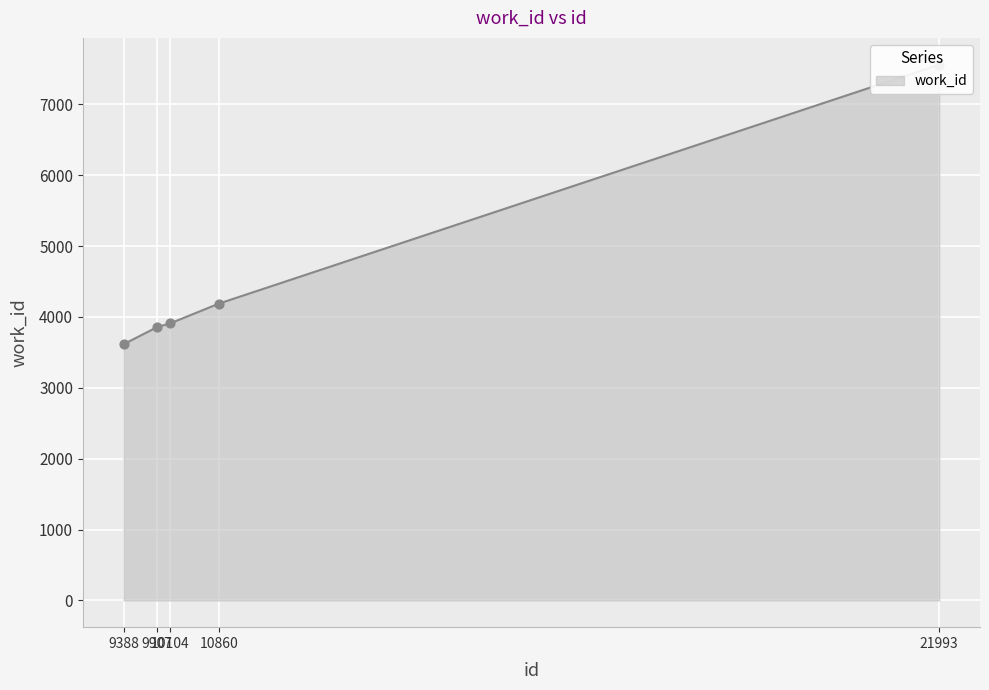

What is the change in value from 9907 to 10860?

+331